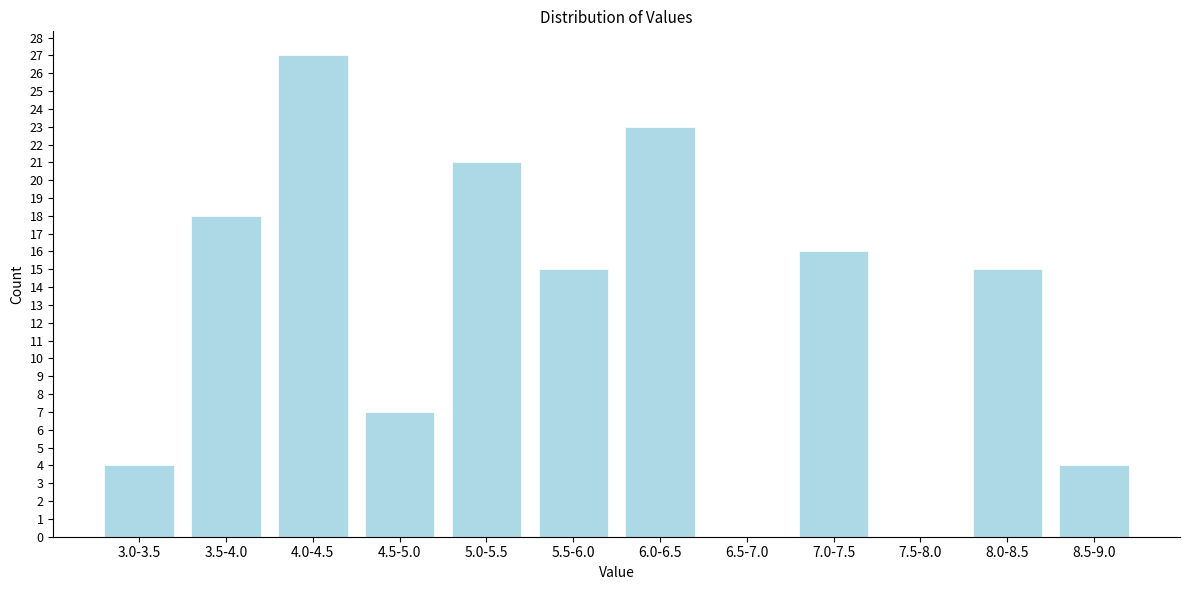

Reading right to left, transcribe all the data shown in this chart.

8.5-9.0=4	8.0-8.5=15	7.5-8.0=0	7.0-7.5=16	6.5-7.0=0	6.0-6.5=23	5.5-6.0=15	5.0-5.5=21	4.5-5.0=7	4.0-4.5=27	3.5-4.0=18	3.0-3.5=4